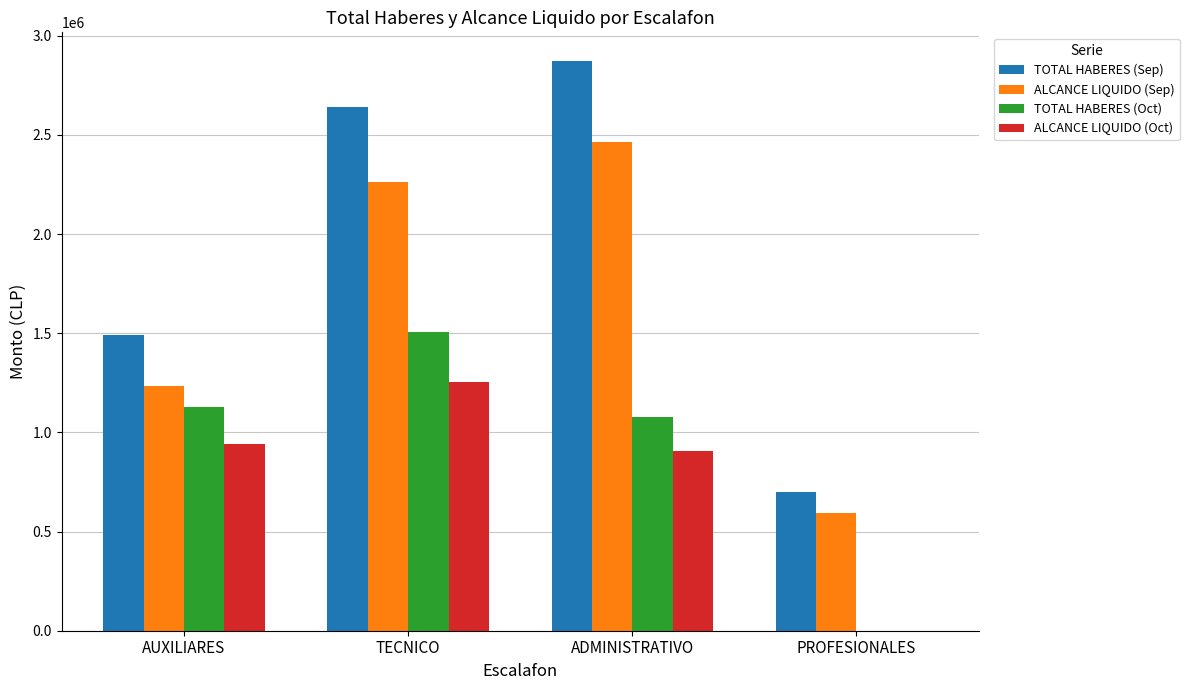

The value of TOTAL HABERES (Sep) at PROFESIONALES is 701815. True or false?

True